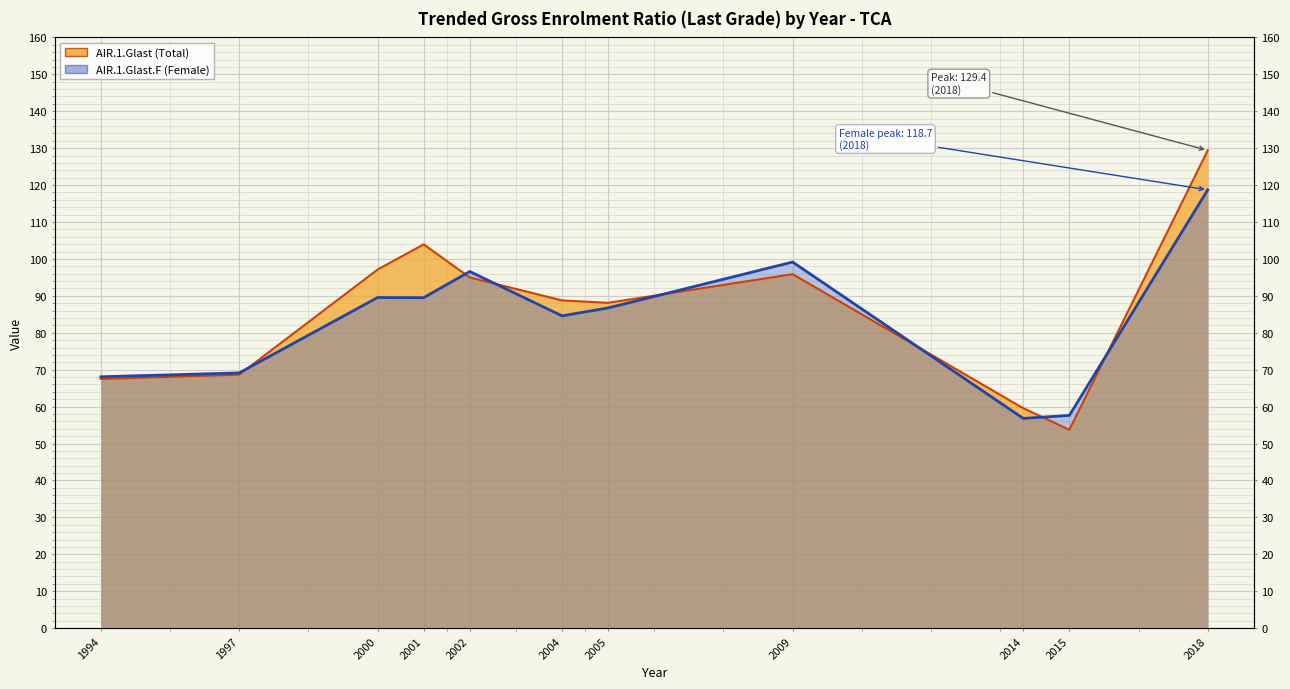

Where is AIR.1.Glast nearest to the value 91?

2004